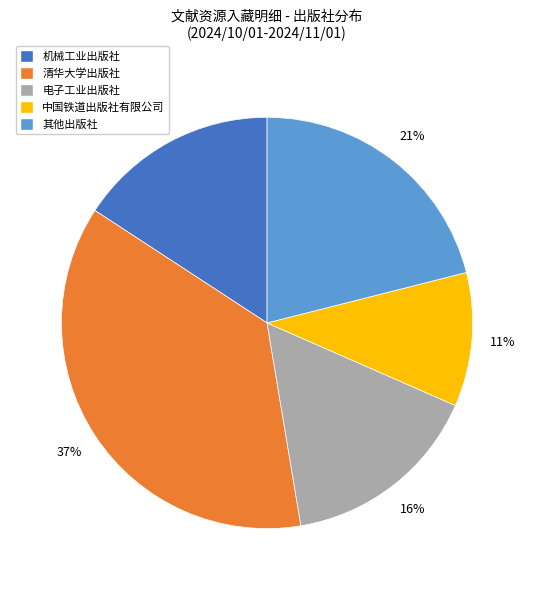

To the nearest percent, what is the difference between the largest and smallest slice percentages?

26%